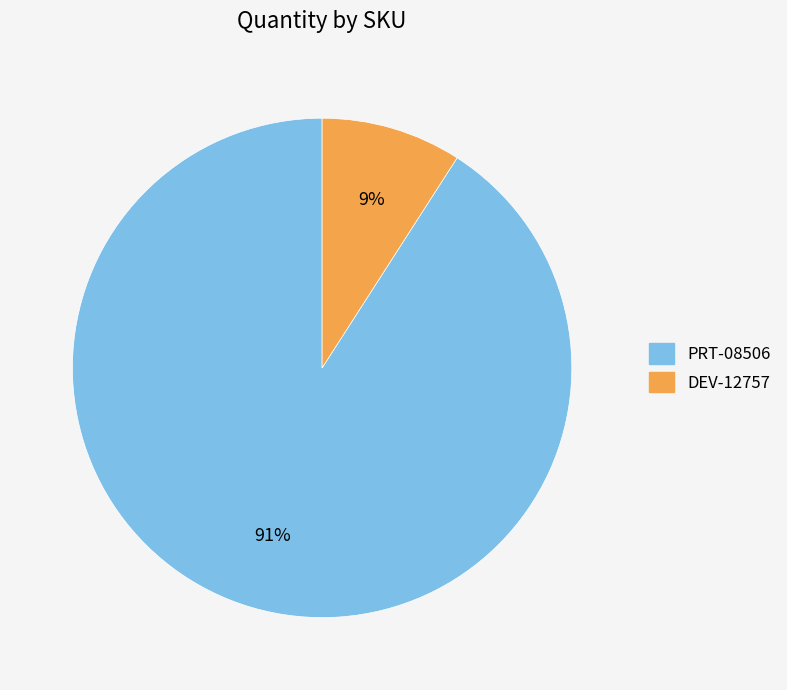

Does DEV-12757 account for over 50% of the chart?

No